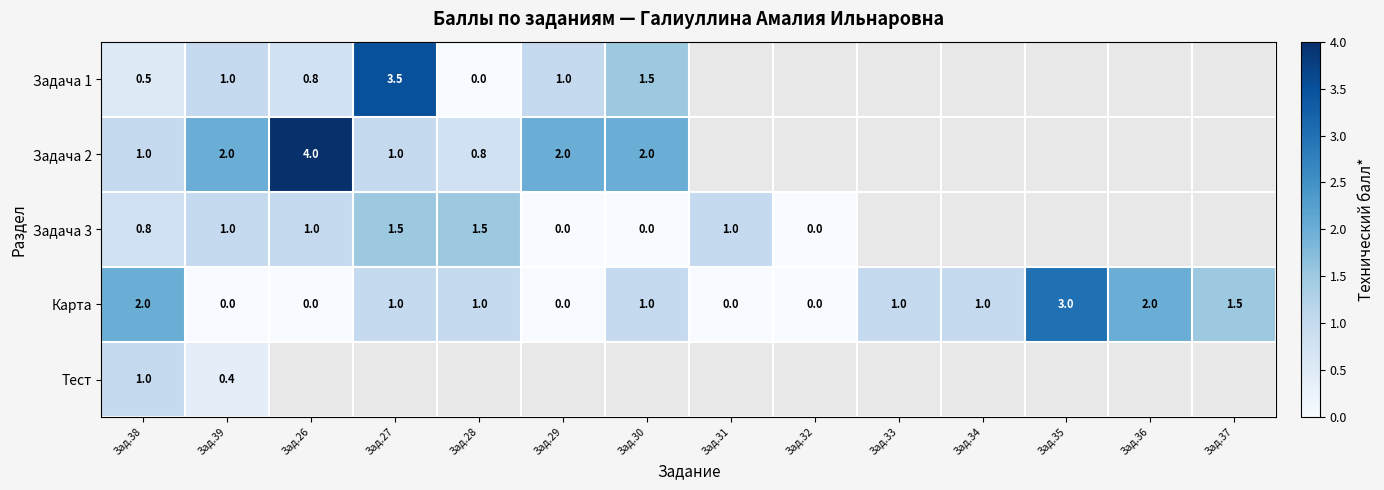

How many Карта values are between 0 and 1?

10